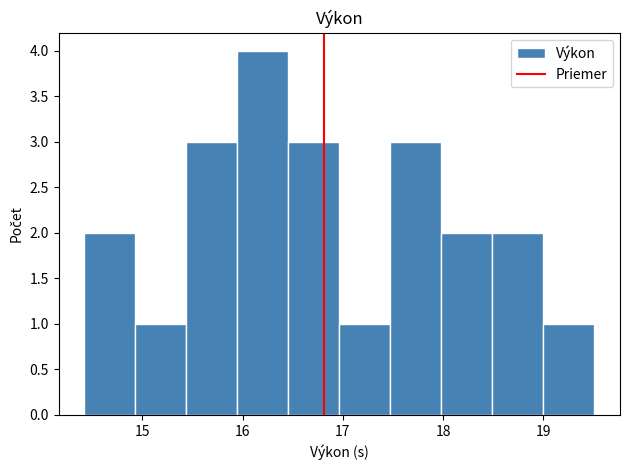

Reading left to right, transcribe this chart: for each bar, give the range it covers on the x-axis and its height. Neither the bar edges nor the heights are printed on the chart, so give them approximately, as read against the axes.

14.4 to 14.9: 2
14.9 to 15.4: 1
15.4 to 15.9: 3
15.9 to 16.5: 4
16.5 to 17.0: 3
17.0 to 17.5: 1
17.5 to 18.0: 3
18.0 to 18.5: 2
18.5 to 19.0: 2
19.0 to 19.5: 1